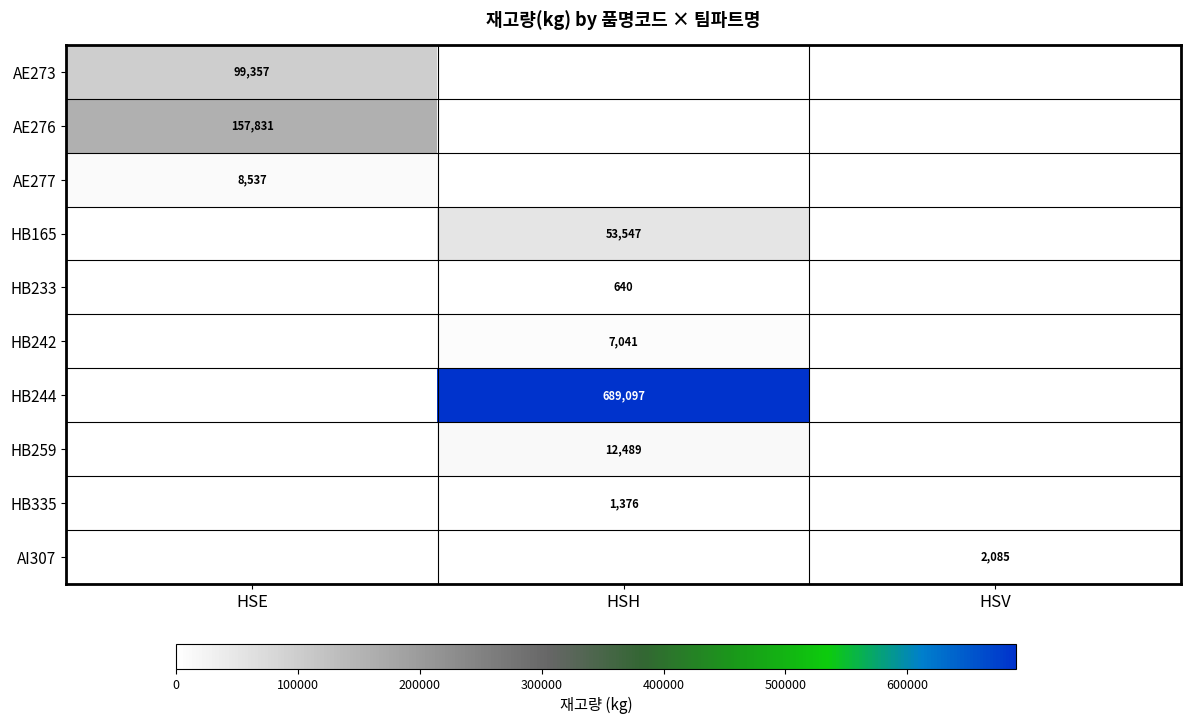

True or false: HB335 has a value of 1376 at HSH.

True